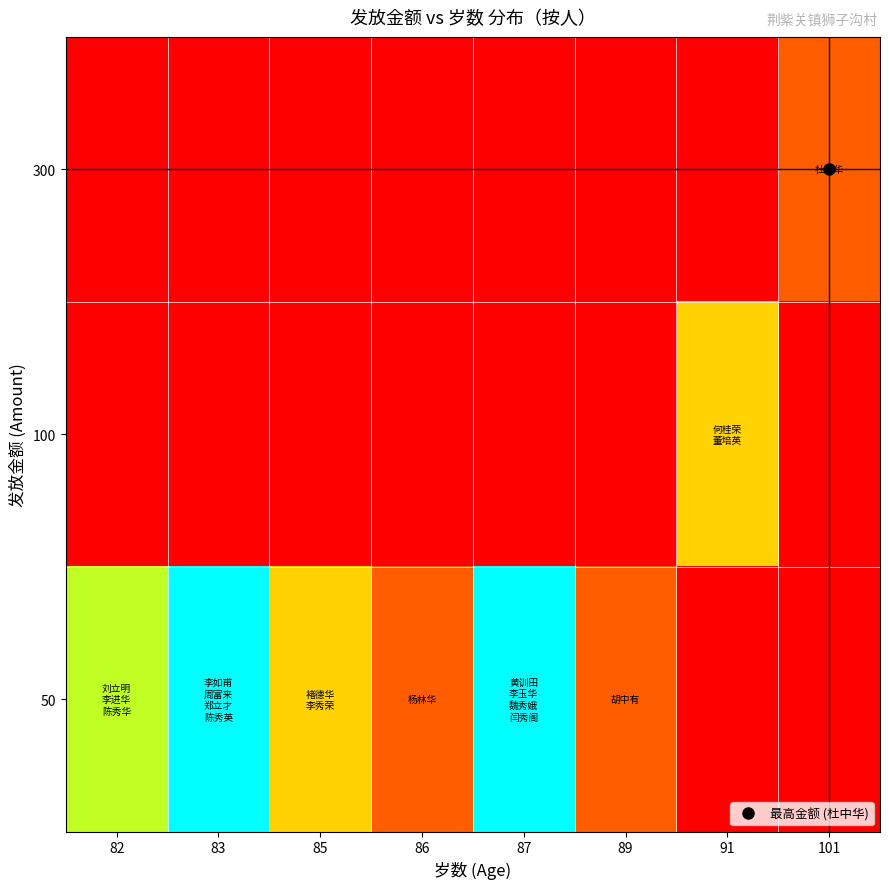

How many categories are shown in the chart?

8